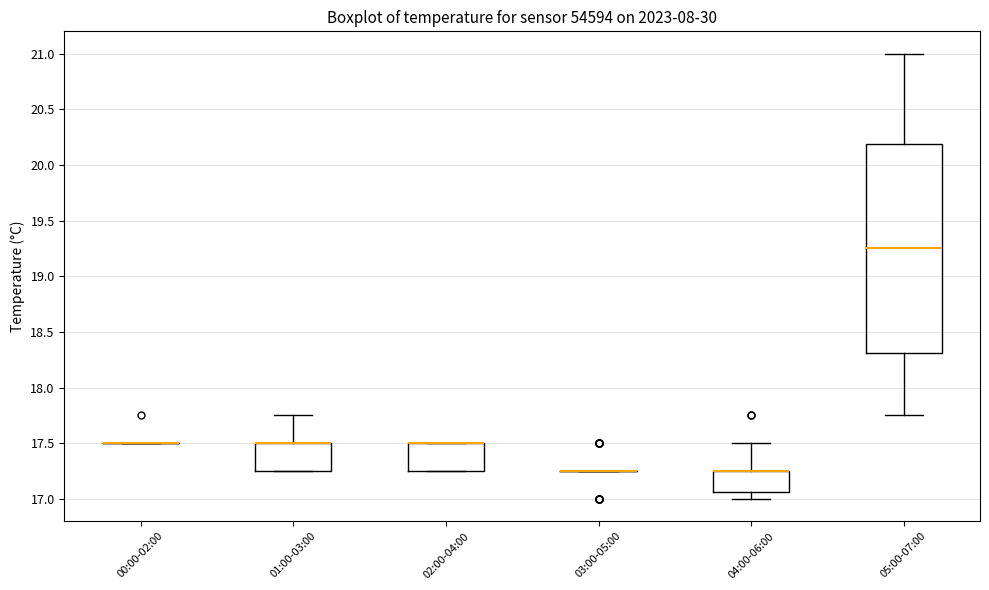

Which box is the tallest, from its lower edge to its upper edge?

05:00-07:00